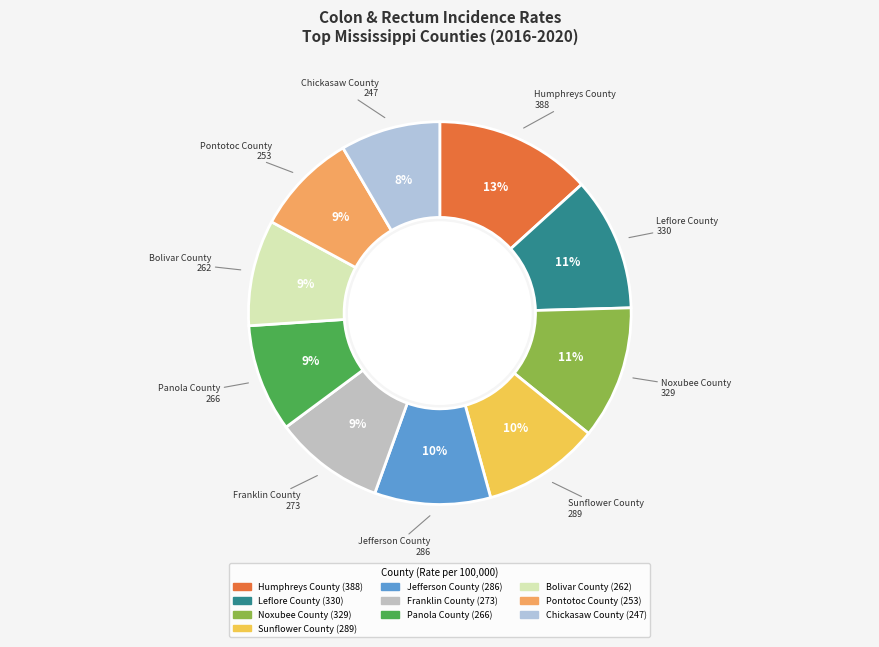

Count the number of slices in the pie.

10